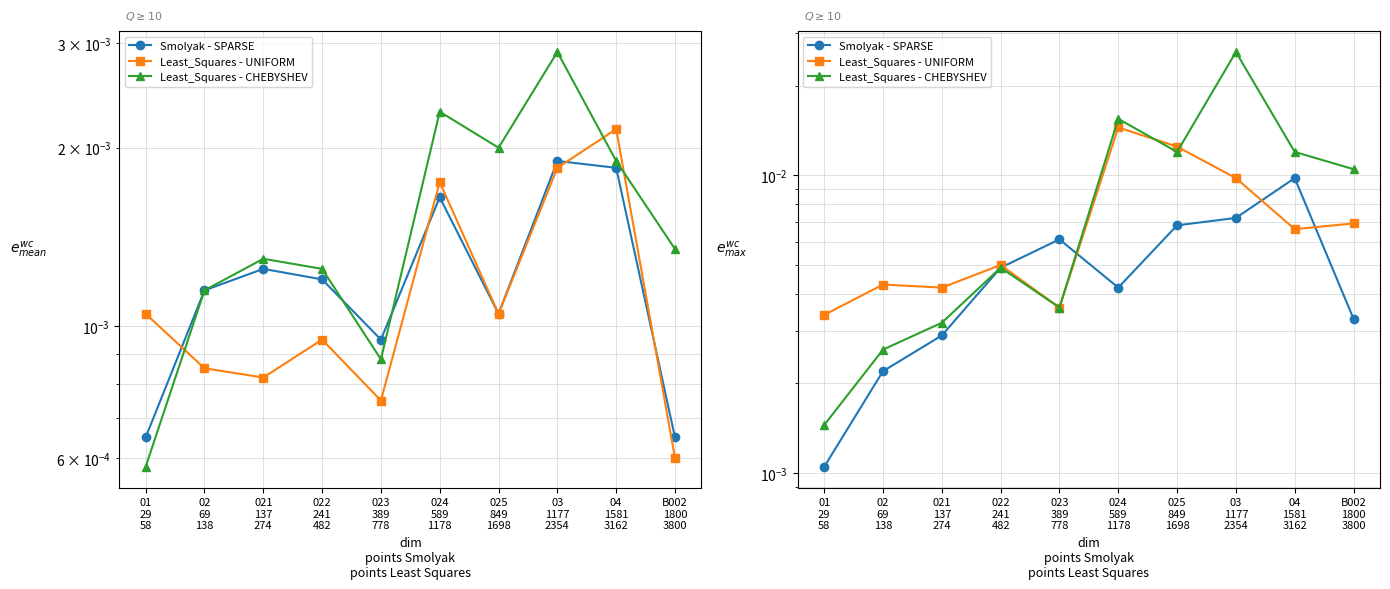

Is it true that Least_Squares - UNIFORM equals 0.0 at 03
1177
2354?

True